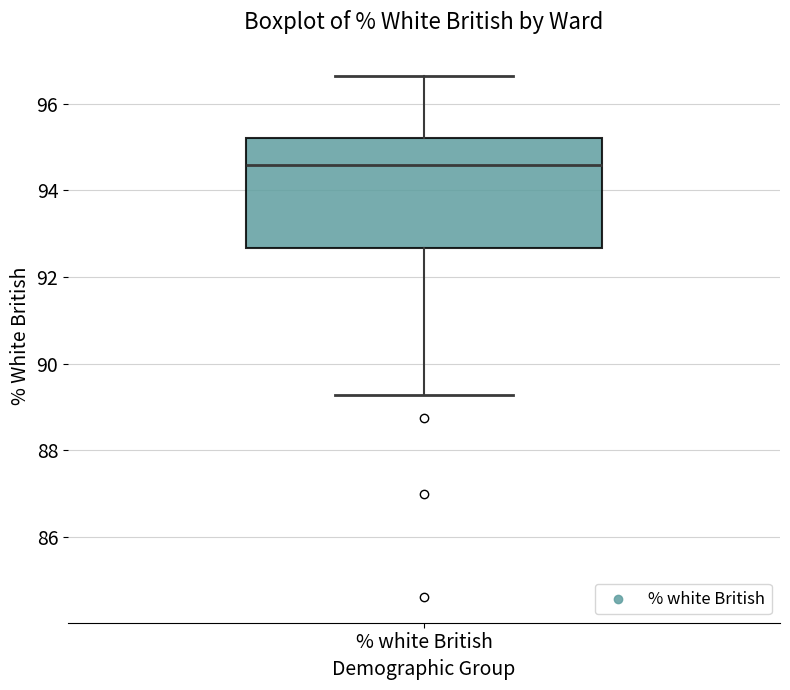

Read this box plot against the y-axis: the position of the median line, the range covered by the box, and the ends of both whiskers. The values are not printed on the chart, so give them approximately, as read against the axis.

median 94.6, box 92.6 to 95.2, whiskers 89.2 to 96.6